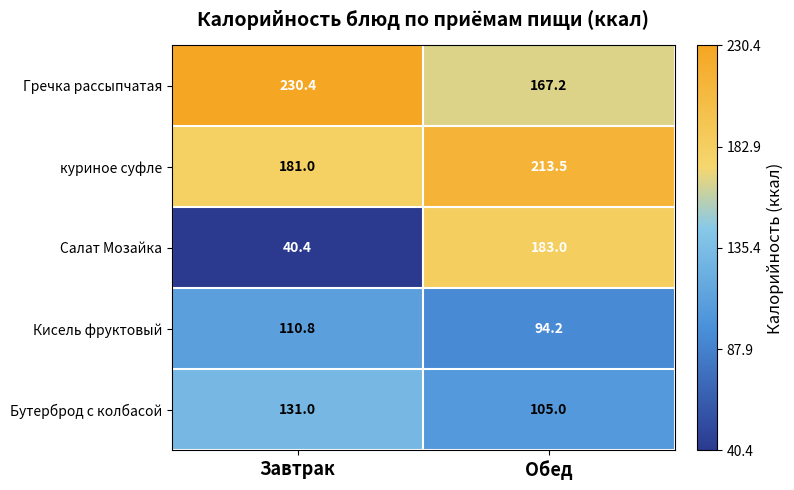

Rank the series by their maximum value, from highest to lowest.

Гречка рассыпчатая, куриное суфле, Салат Мозайка, Бутерброд с колбасой, Кисель фруктовый